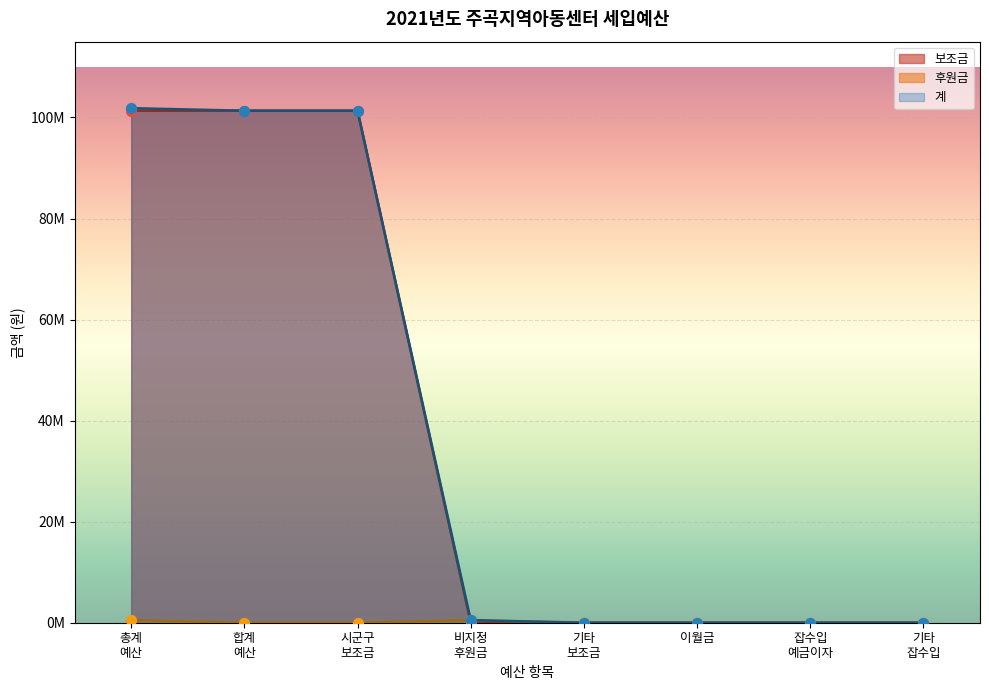

Which series has the largest total across all categories?

계